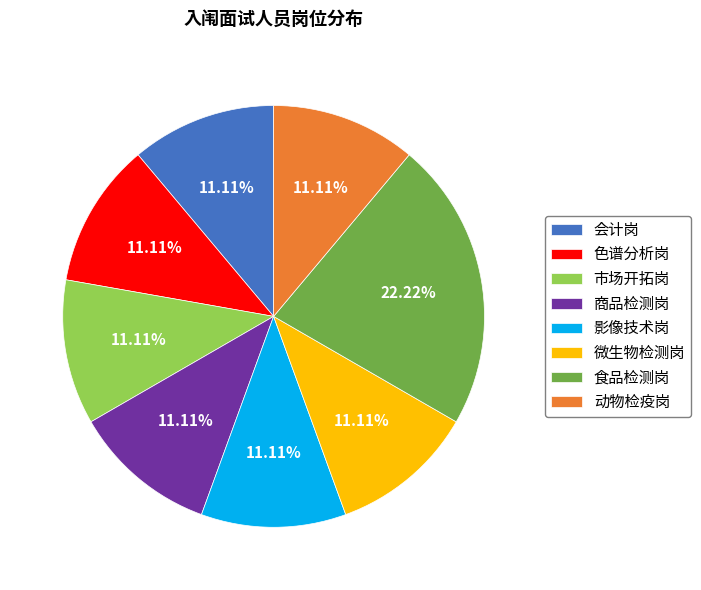

To the nearest percent, what is the difference between the largest and smallest slice percentages?

11%